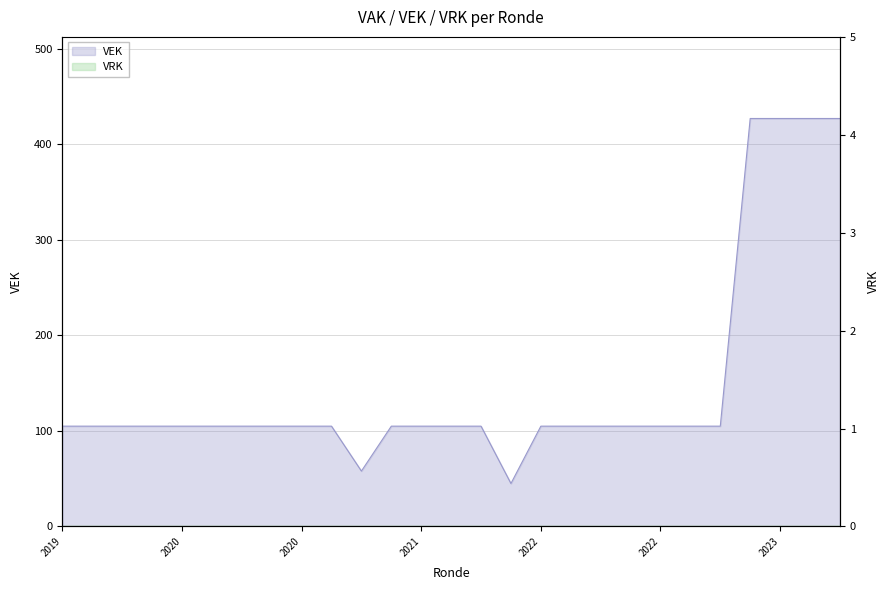

At which label does the data first exceed 105?

2023 Opmaak - ontwerp